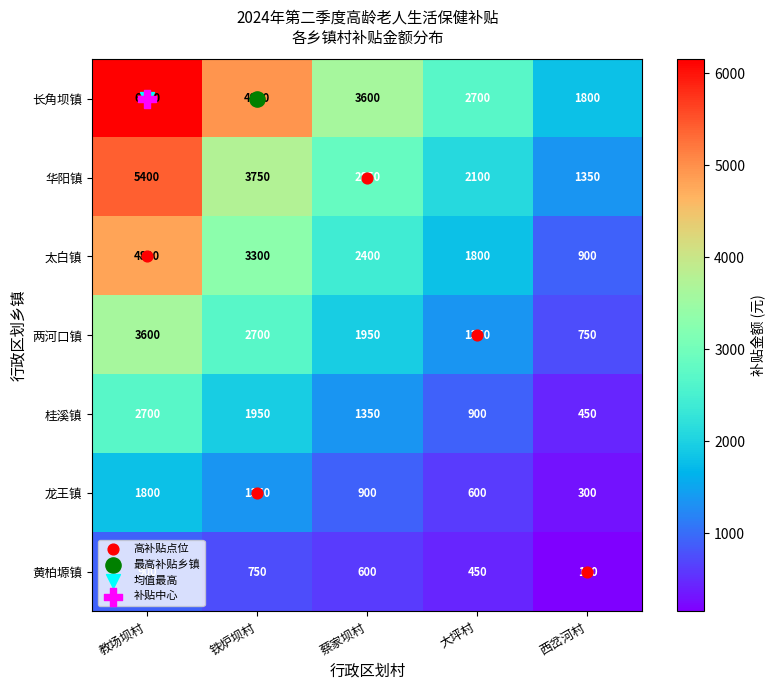

Which series changed the most between 蔡家坝村 and 西岔河村?

长角坝镇